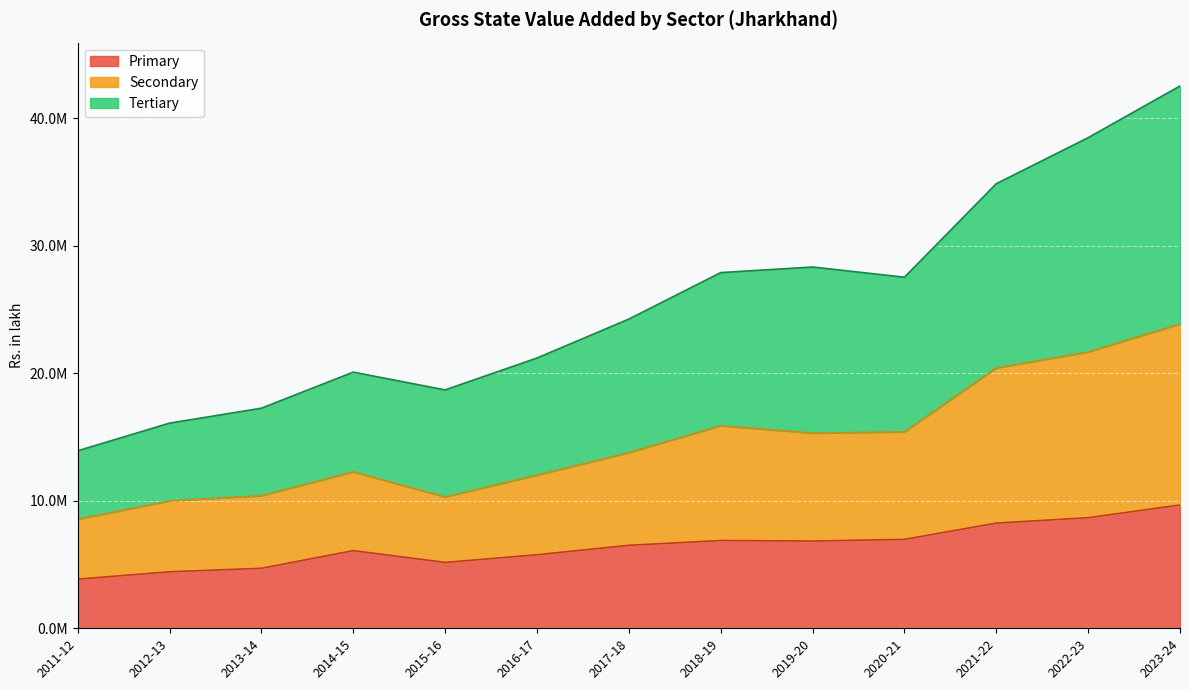

At which category does Primary reach its first local peak?

2014-15